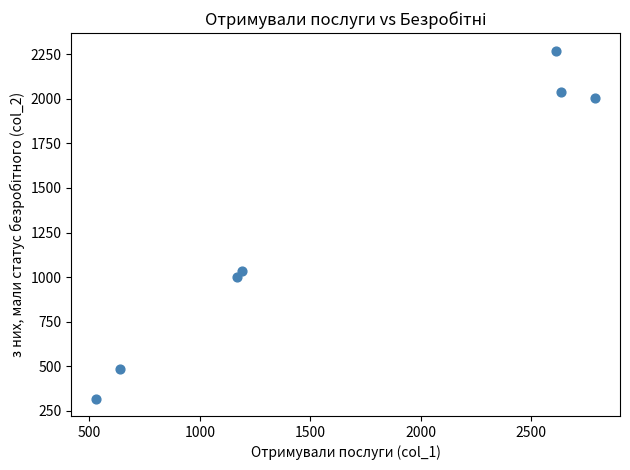

What Y value in the scatter plot is closest to 1294?

1033